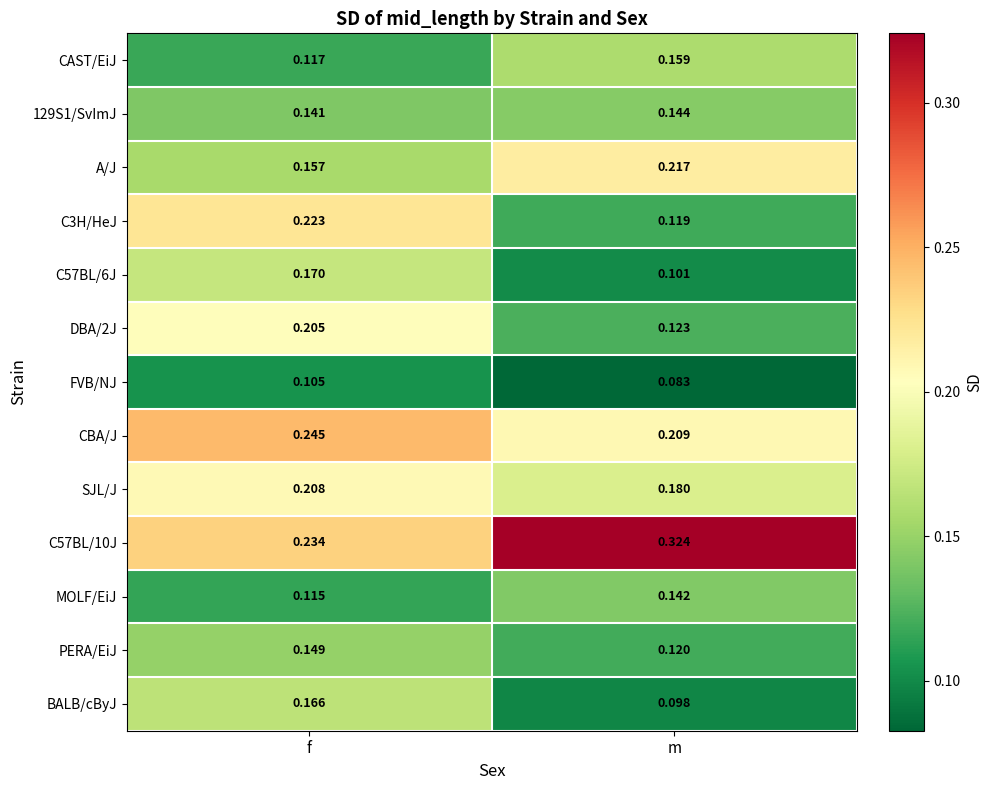

List the labels in order of CAST/EiJ value, smallest first.

f, m